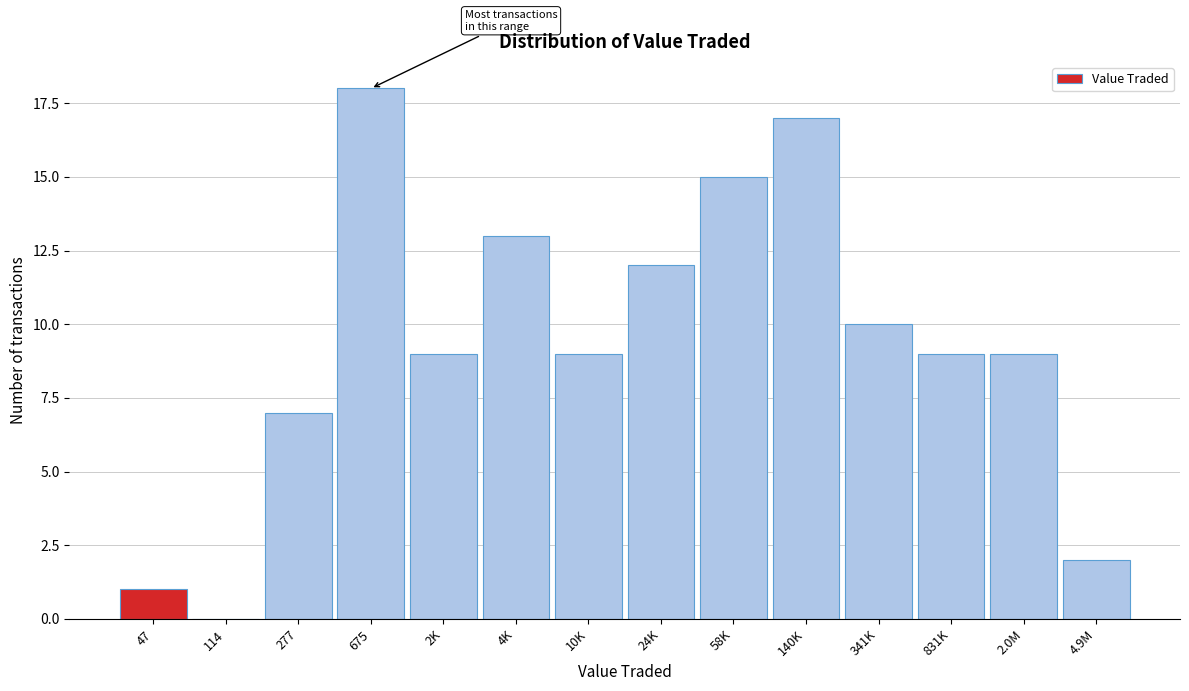

Reading left to right, transcribe all the data shown in this chart.

47=1	114=0	277=7	675=18	2K=9	4K=13	10K=9	24K=12	58K=15	140K=17	341K=10	831K=9	2.0M=9	4.9M=2